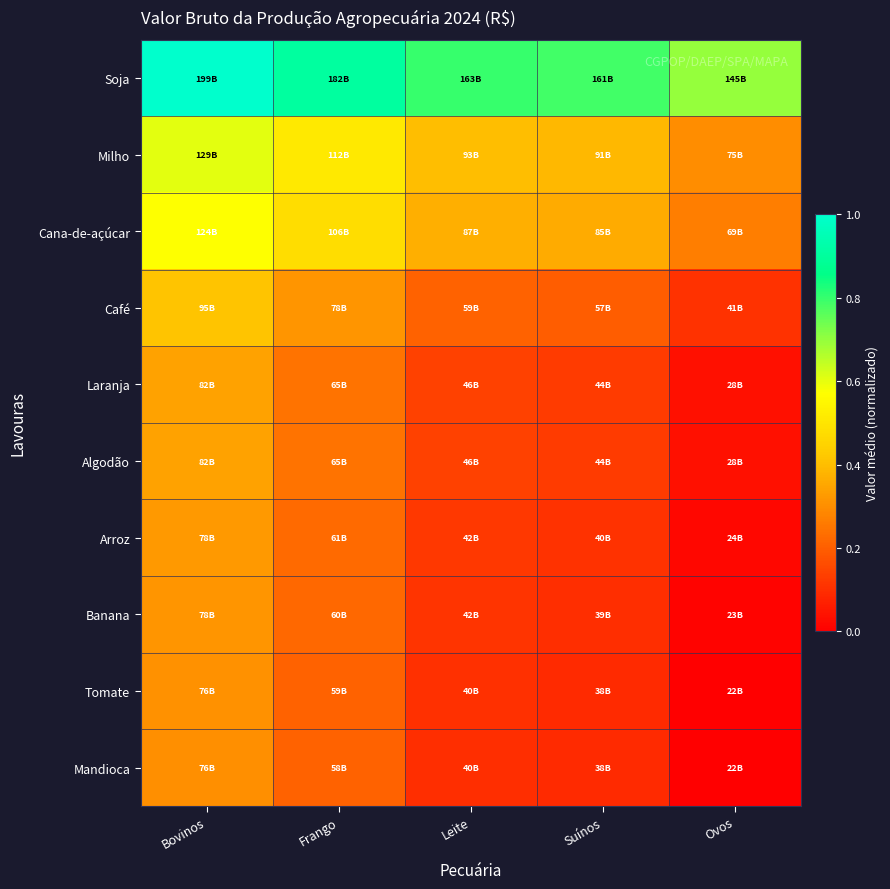

What is the total value across all series at Suínos?

2.4